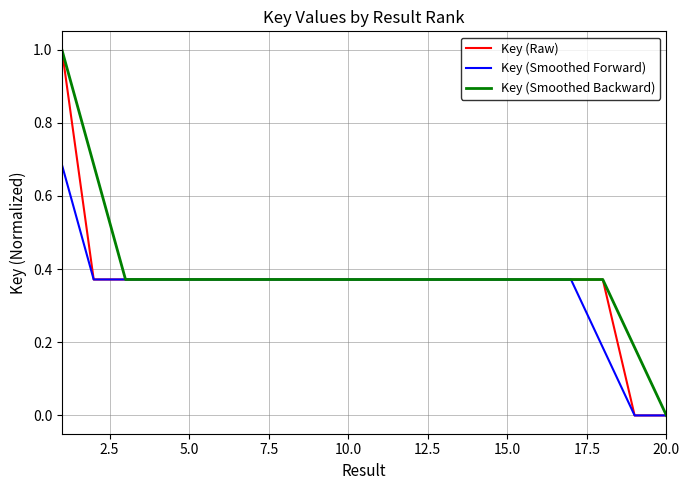

How many lines are shown in the chart?

3